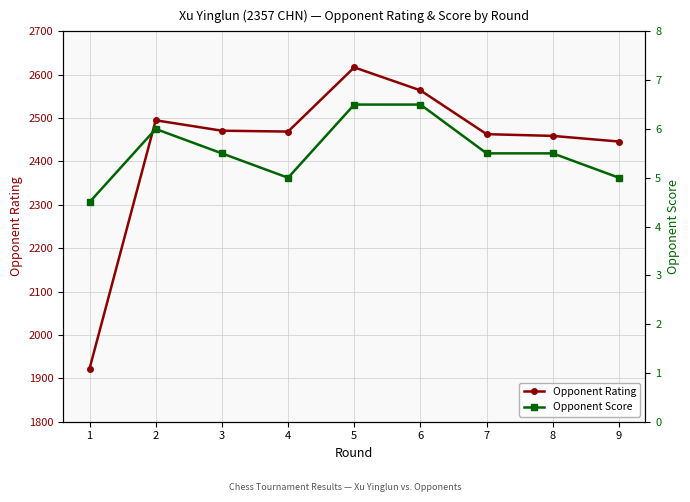

Which series has the largest range (max minus min)?

Opponent Rating